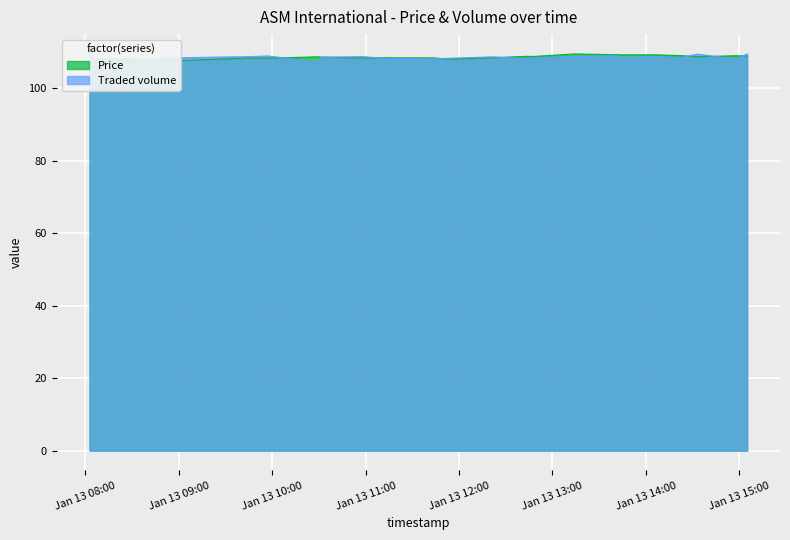

Is it true that Traded volume equals 33.2 at 2020-01-13 12:43:49?

False